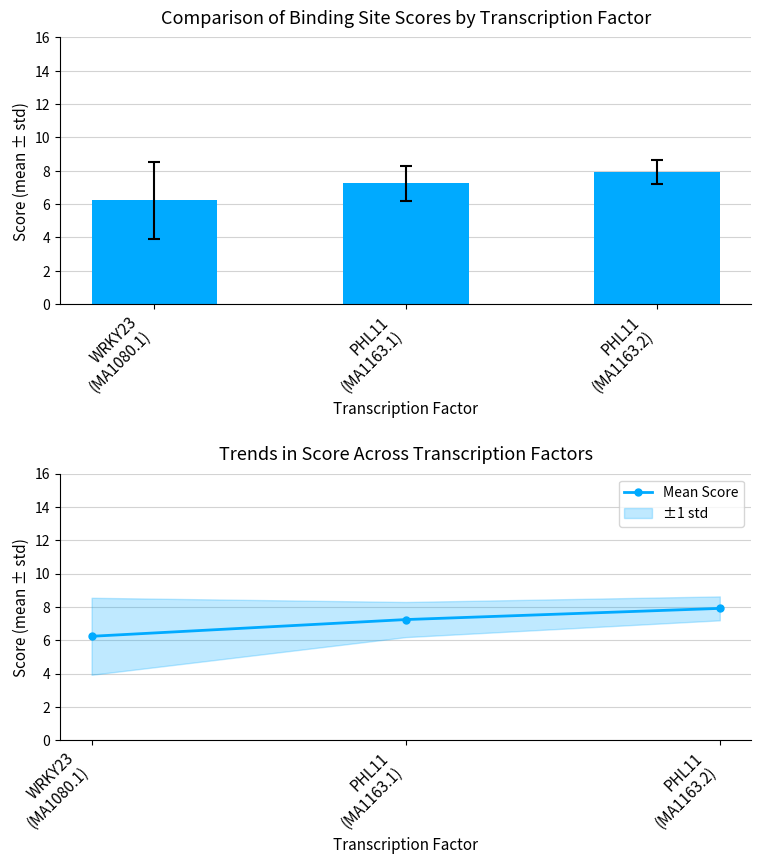

What is the label of the 3rd bar from the right?

WRKY23
(MA1080.1)